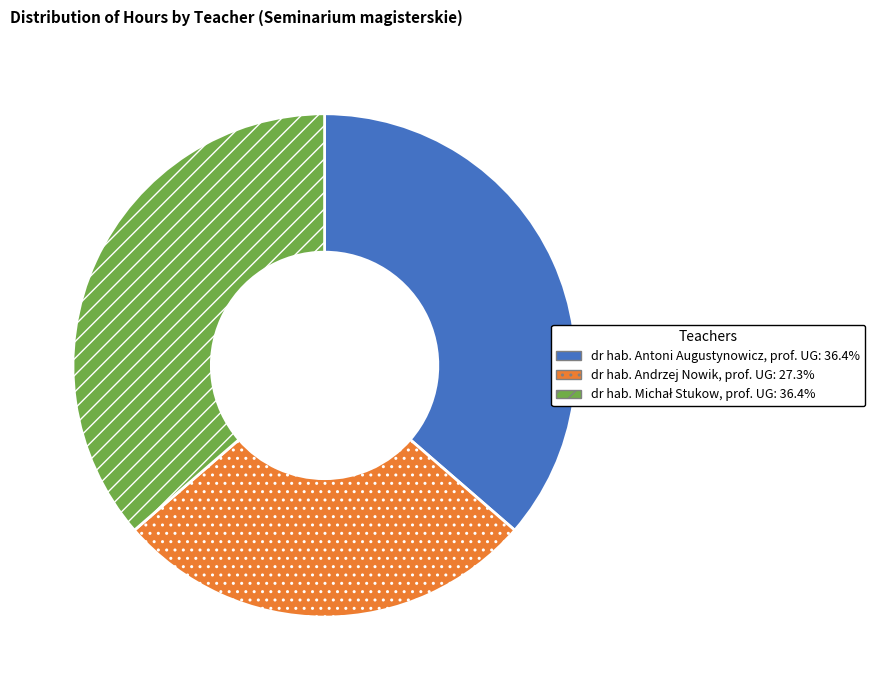

Does dr hab. Andrzej Nowik, prof. UG account for over 50% of the chart?

No